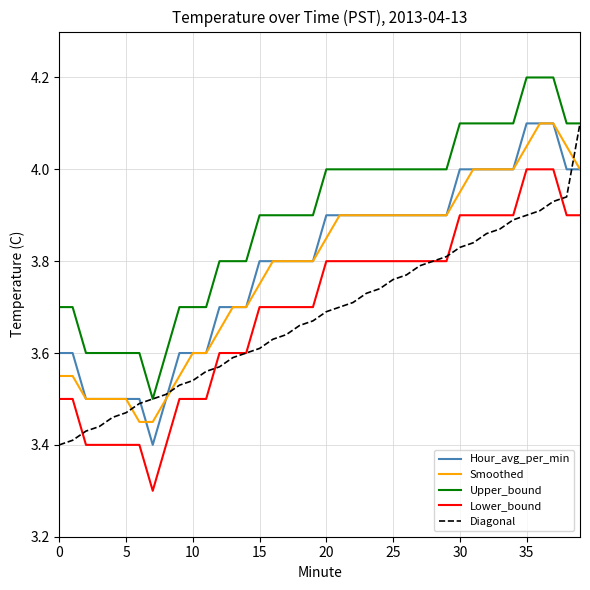

What is the lowest value of the Lower_bound series?

3.3